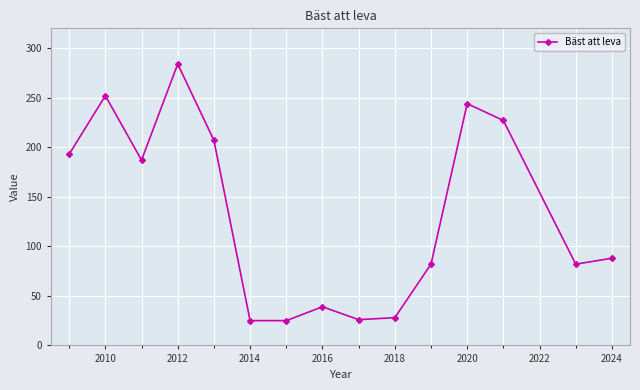

How many interior local peaks (higher than both neighbors) does the data have?

4